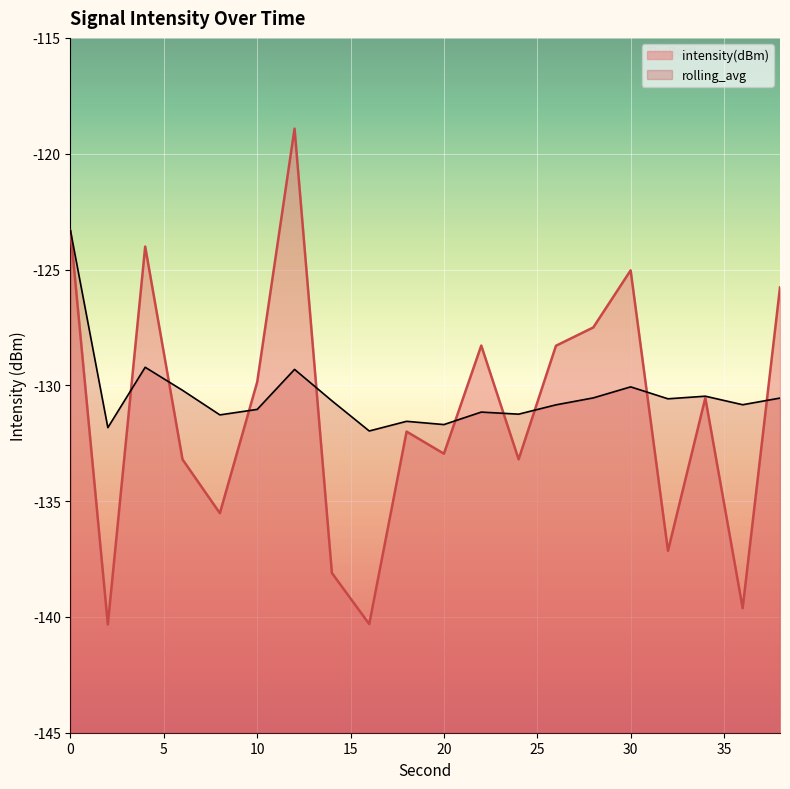

How many interior local valleys does the intensity(dBm) series have?

7